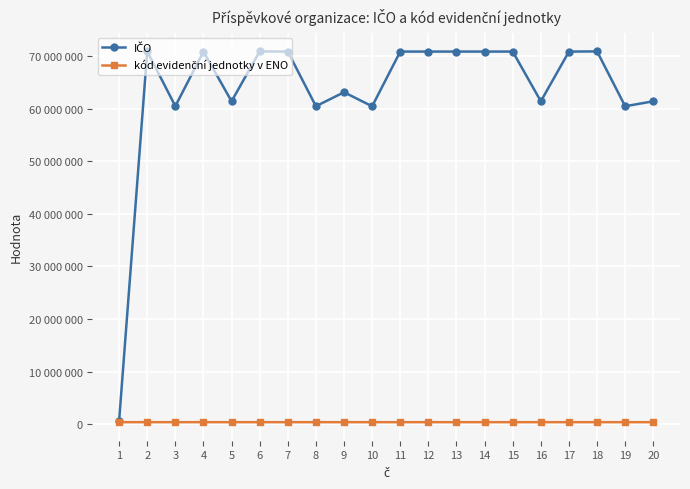

What is the average value of the kód evidenční jednotky v ENO series?

400650